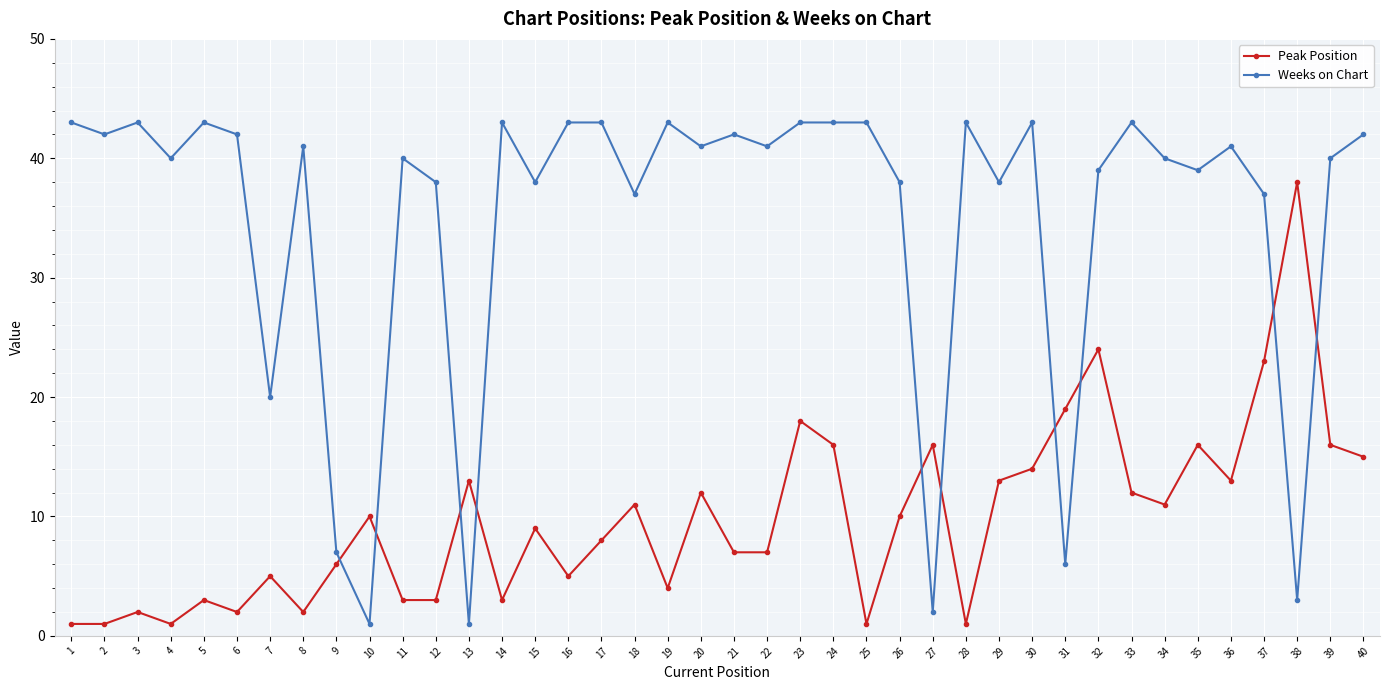

True or false: Peak Position and Weeks on Chart cross at least once.

True